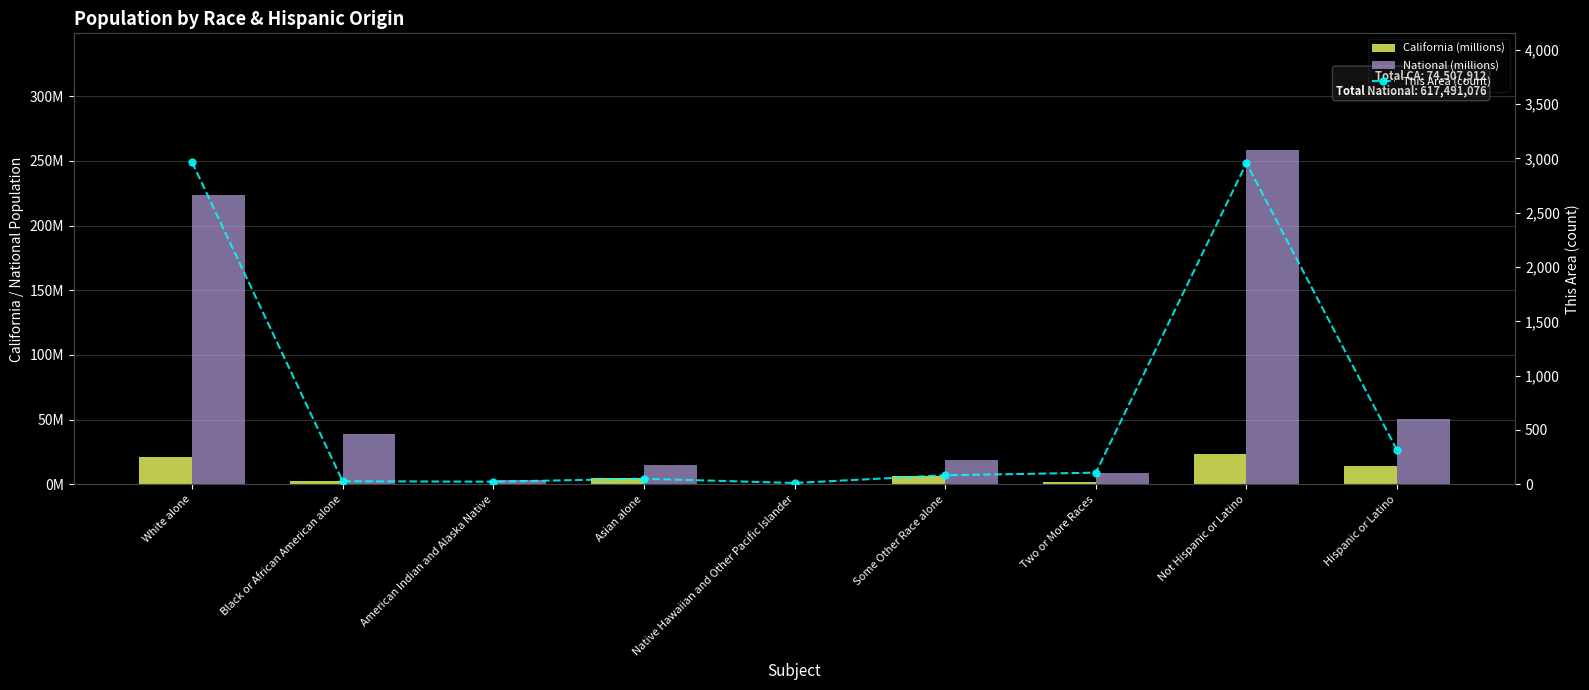

Rank the series by their maximum value, from highest to lowest.

This Area (count), National (millions), California (millions)